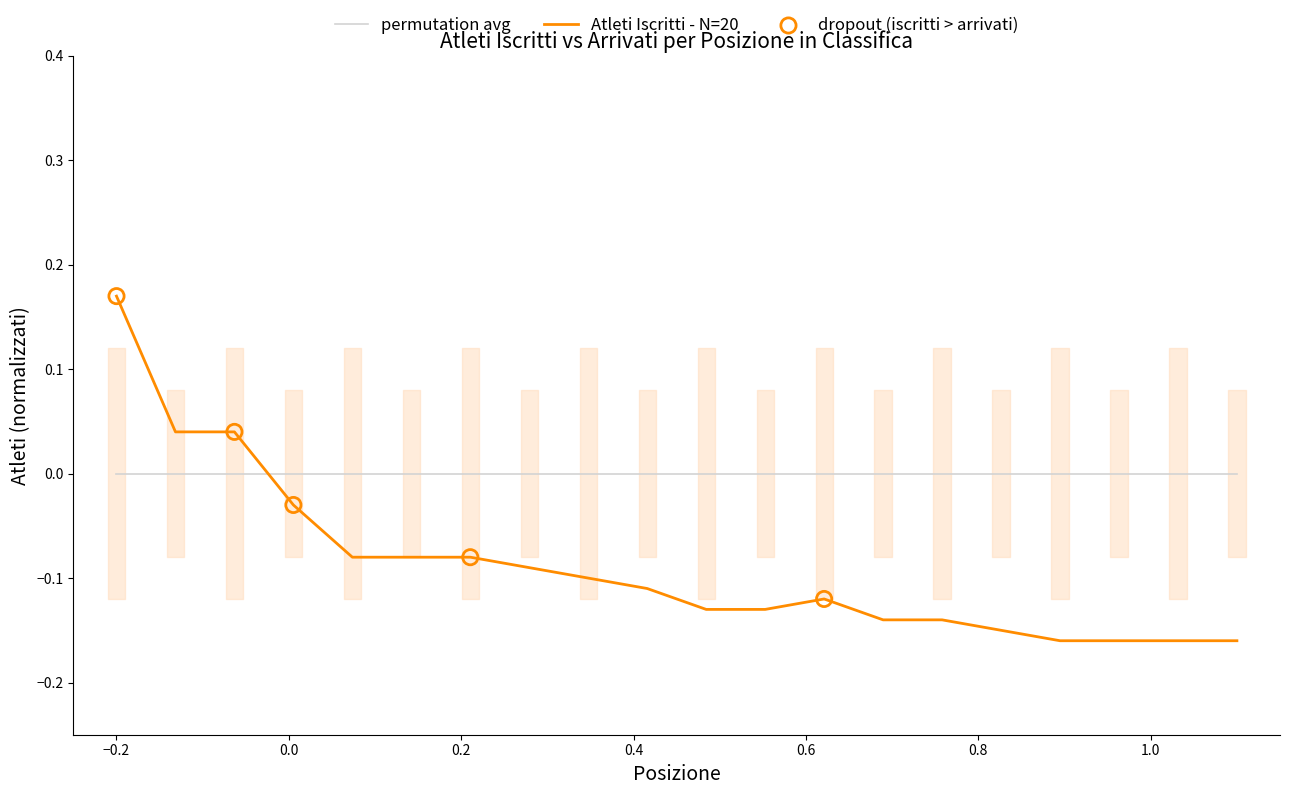

Which has a higher value, 17 or 10?

10